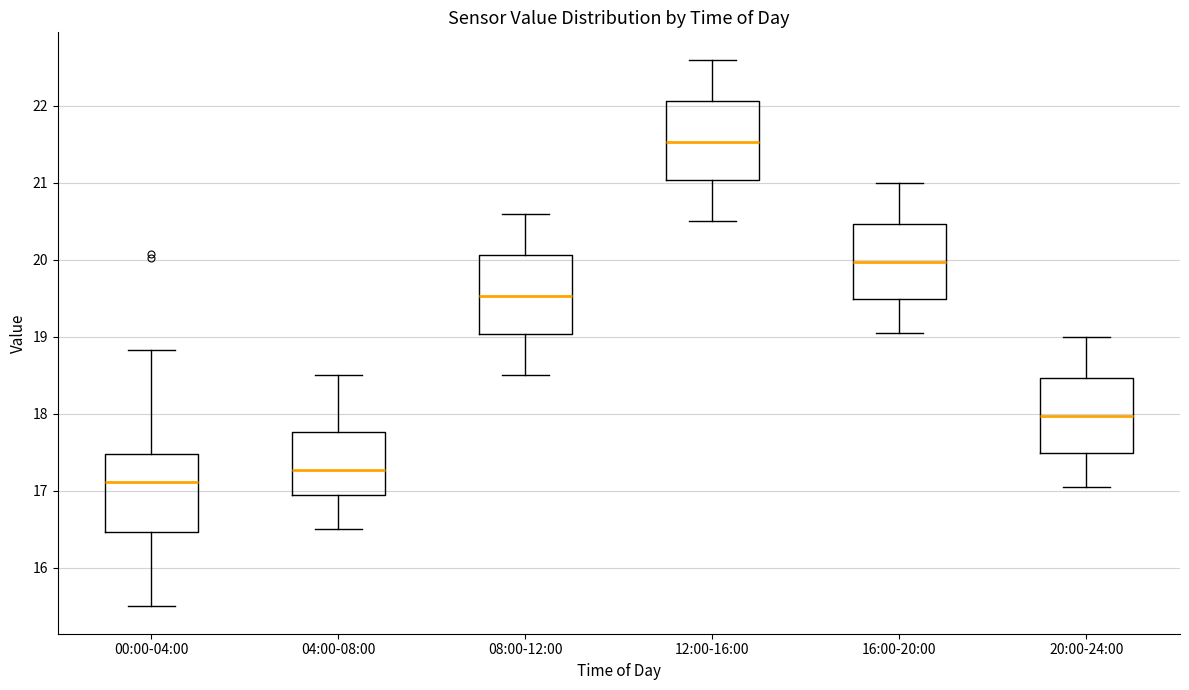

Where does the upper whisker of the box for 12:00-16:00 end on the y-axis? The values are not printed on the chart, so give them approximately, as read against the axis.

22.6